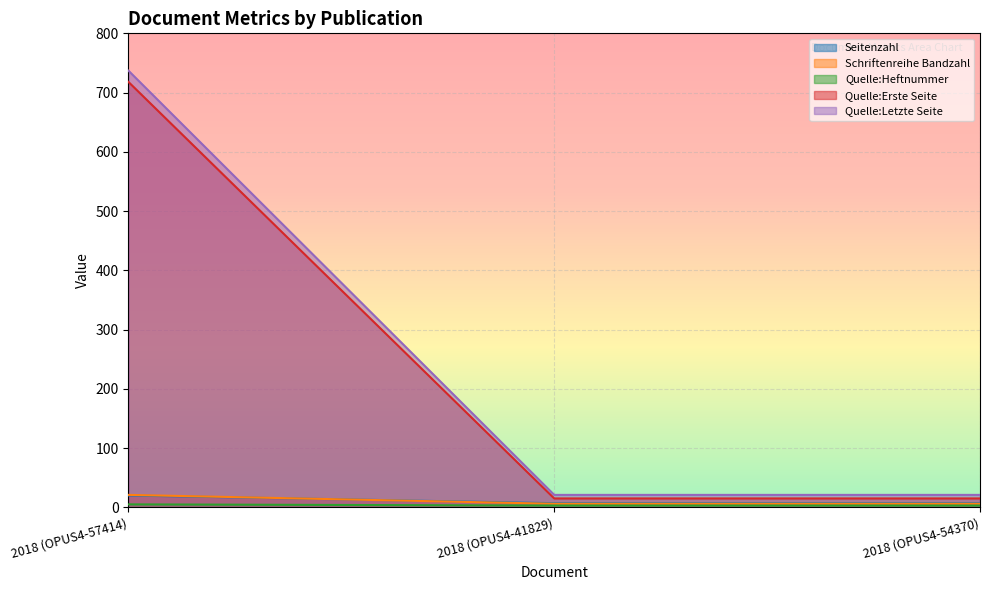

What is the label of the 1st point from the left?

2018 (OPUS4-57414)